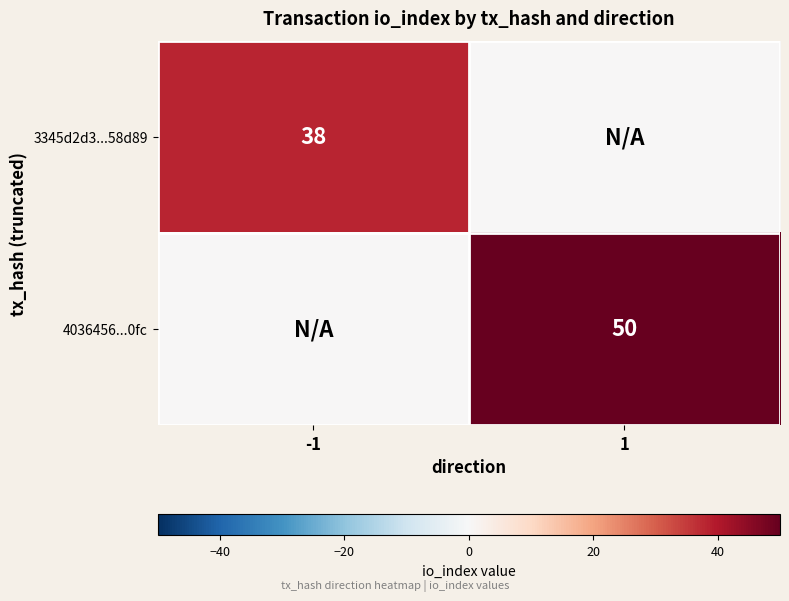

The 4036456...0fc series shows 25 at 1. True or false?

False